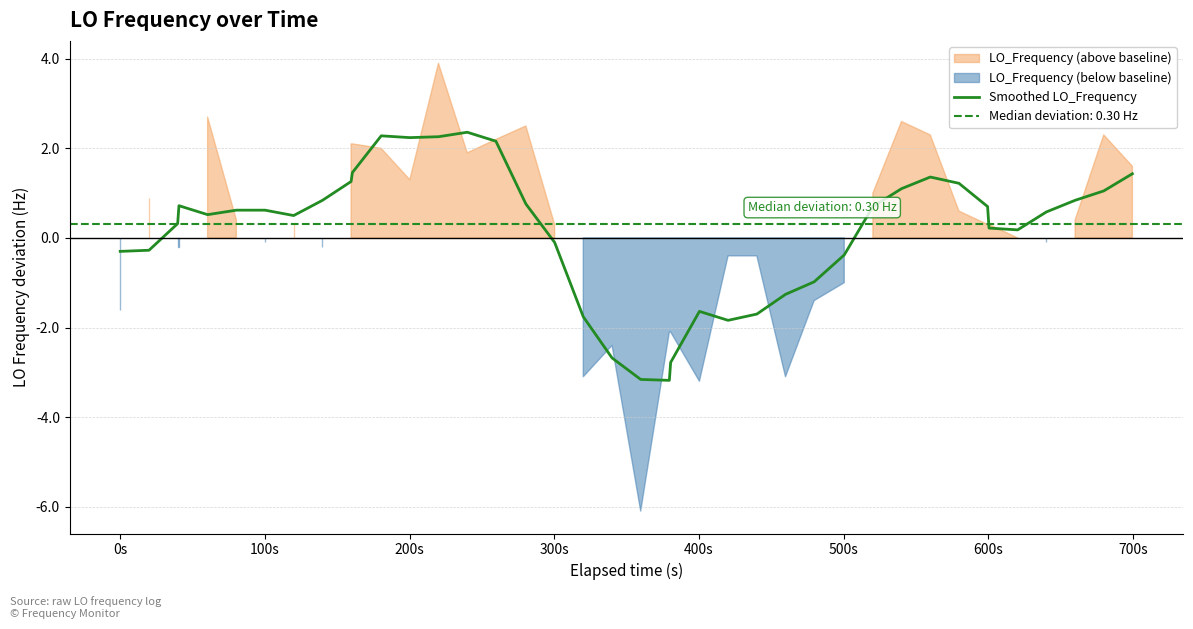

What is the lowest value of the Smoothed LO_Frequency series?

-3.2